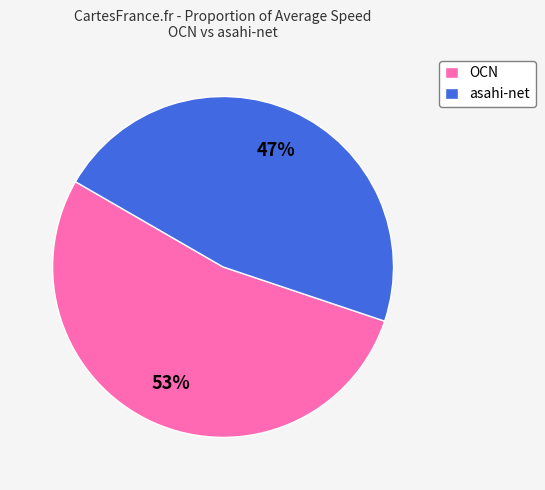

Is it true that asahi-net is 57% of the pie?

False